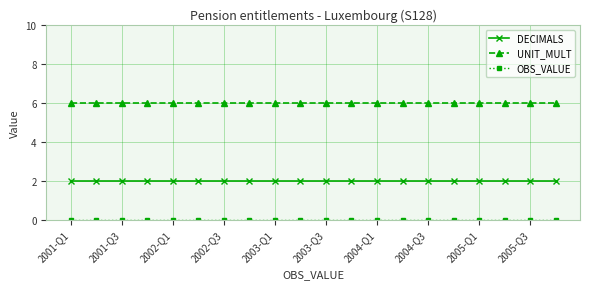

What is the greatest value displayed?

6